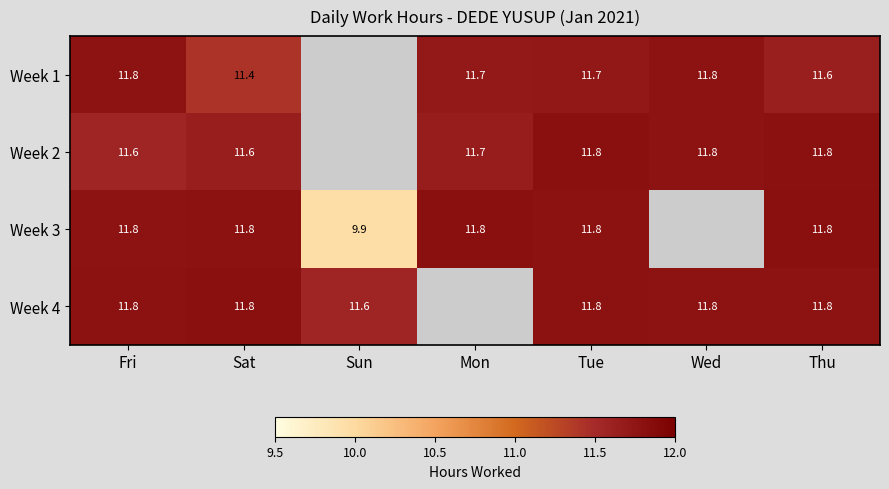

Which series changed the most between Fri and Sat?

Week 1